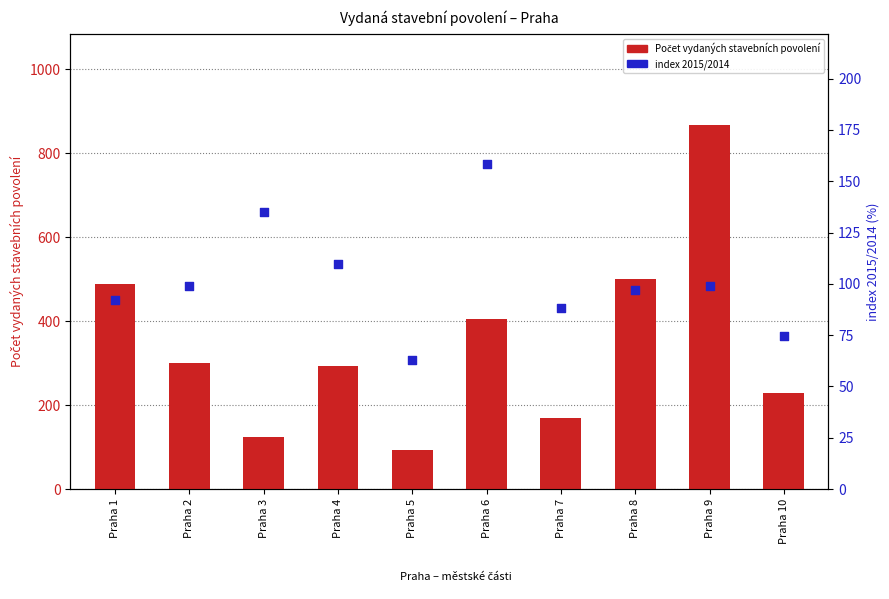

Which series reaches the maximum Y coordinate?

Počet vydaných stavebních povolení